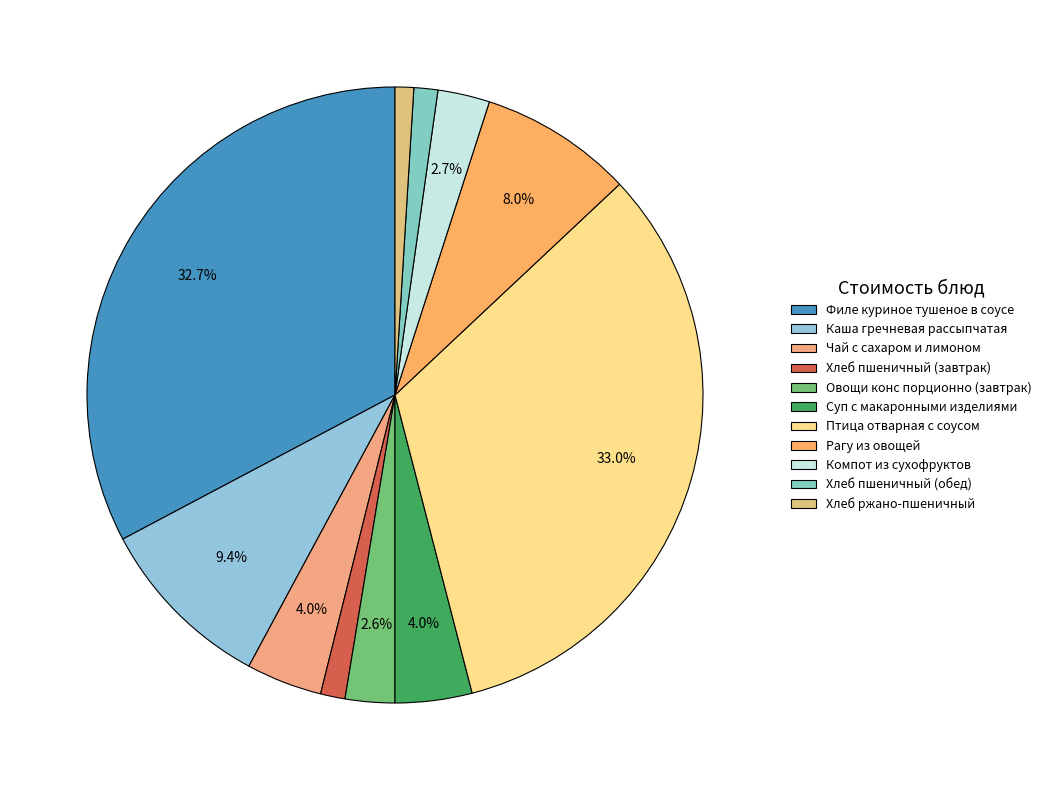

What percentage is the Овощи конс порционно (завтрак) slice, to the nearest percent?

3%